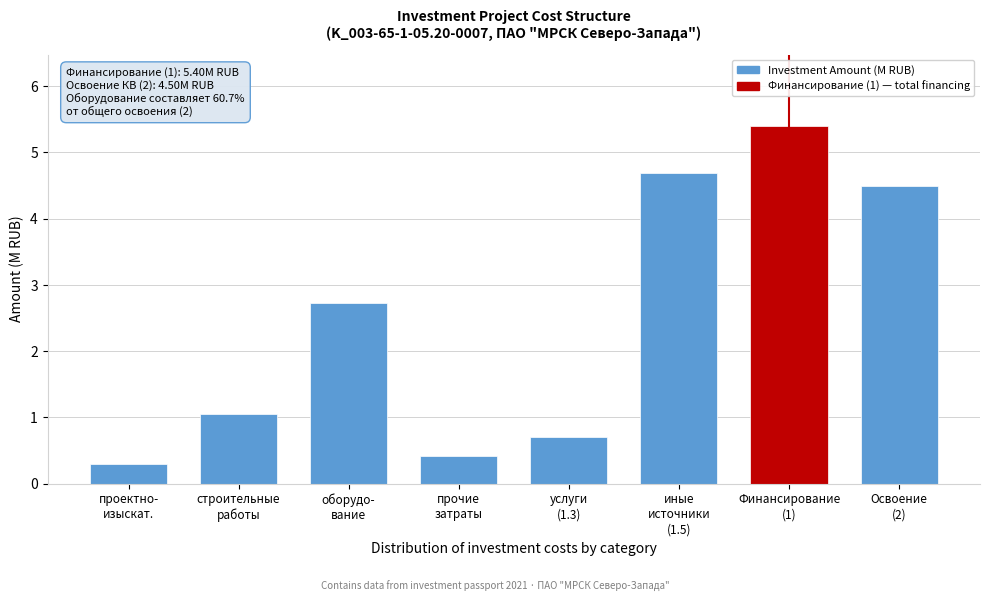

Reading left to right, list all the values displayed in this chart.

0.3	1.0	2.7	0.4	0.7	4.7	5.4	4.5